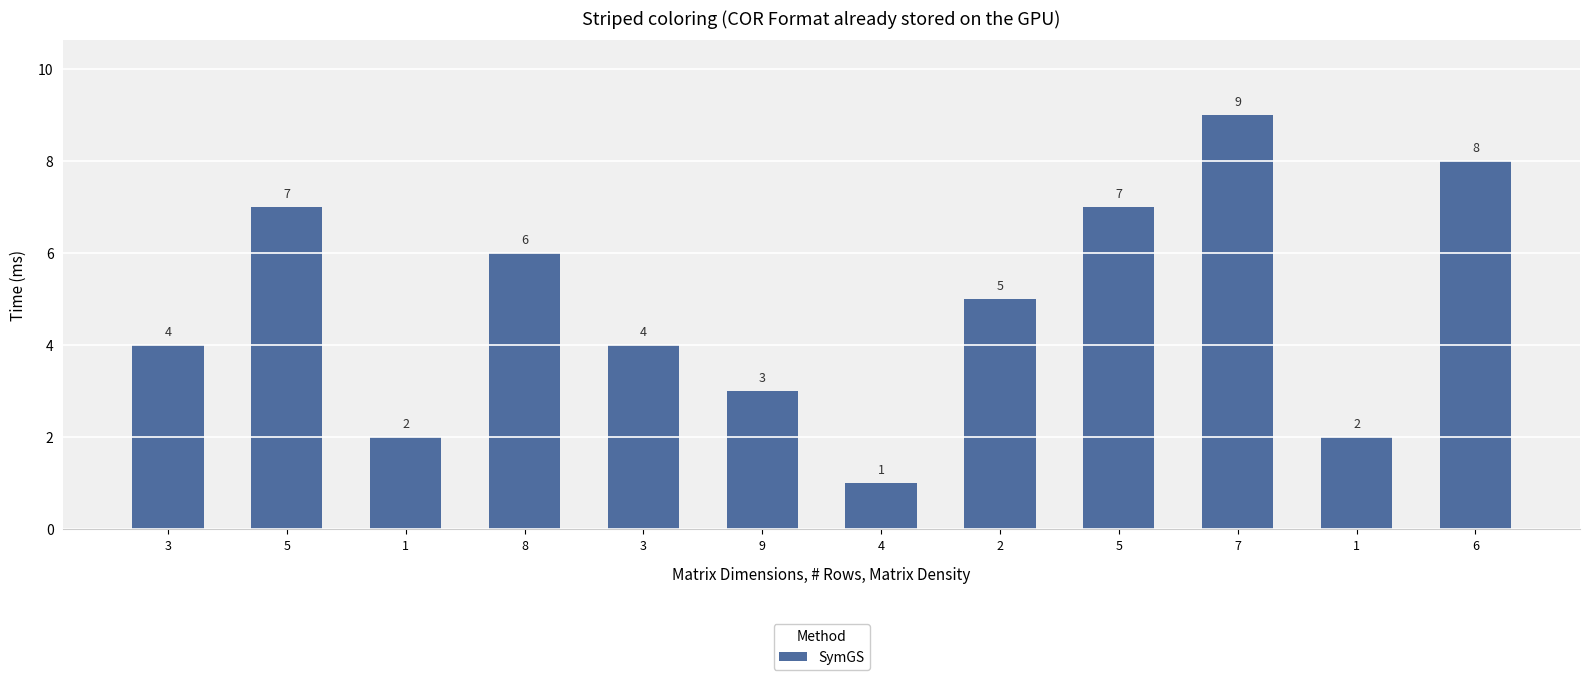

Is it true that the value at 7 is 12?

False